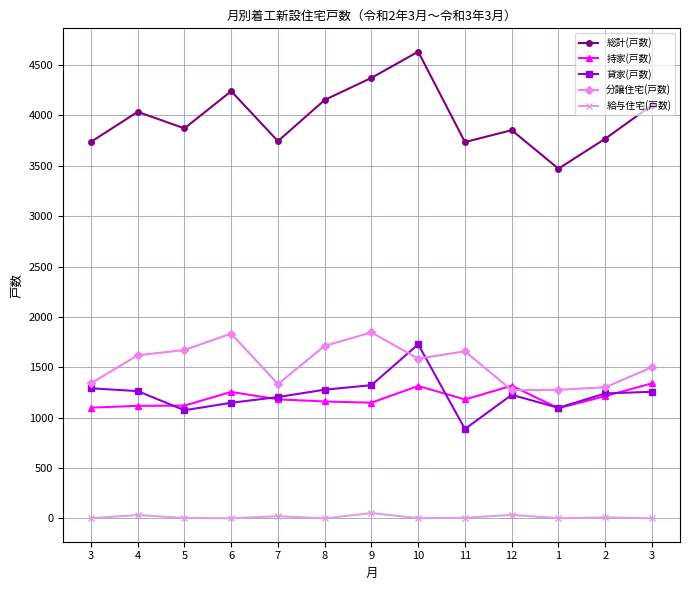

True or false: 給与住宅(戸数) has more than 0 points higher than both neighbors.

True